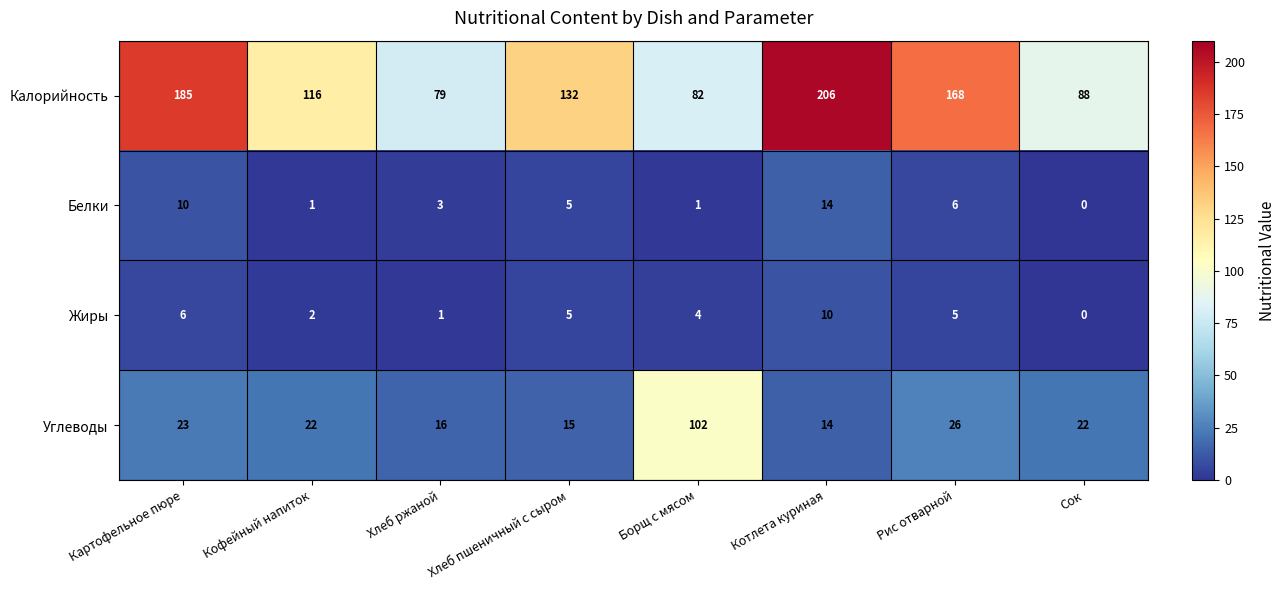

What is the difference between the highest and lowest values at Сок?

88